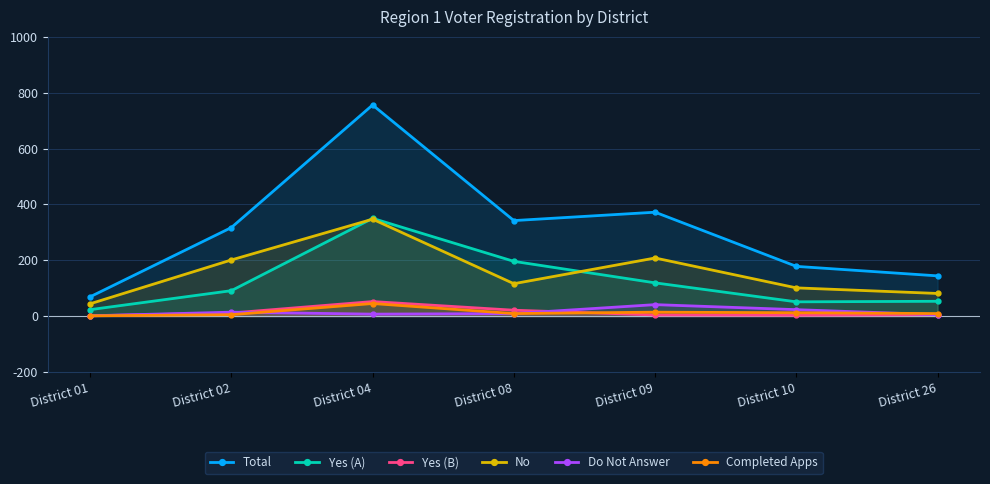

List the series in order of their peak value, lowest first.

Do Not Answer, Completed Apps, Yes (B), No, Yes (A), Total